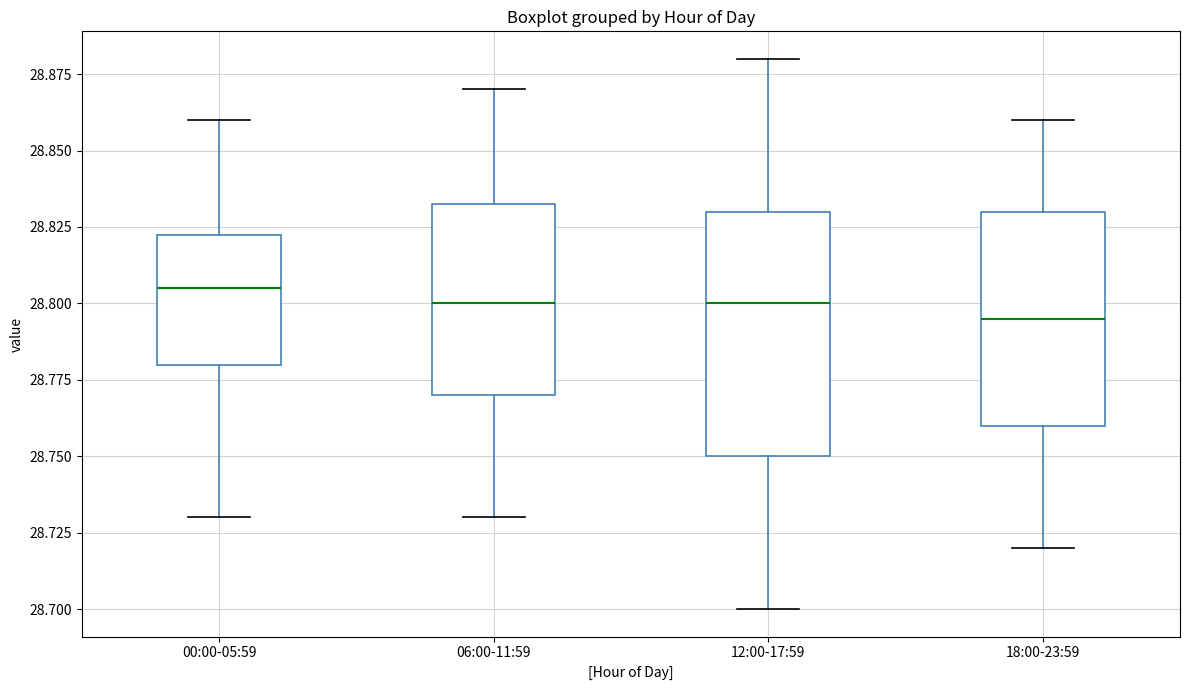

Where does the upper whisker of the box for 06:00-11:59 end on the y-axis? The values are not printed on the chart, so give them approximately, as read against the axis.

28.870